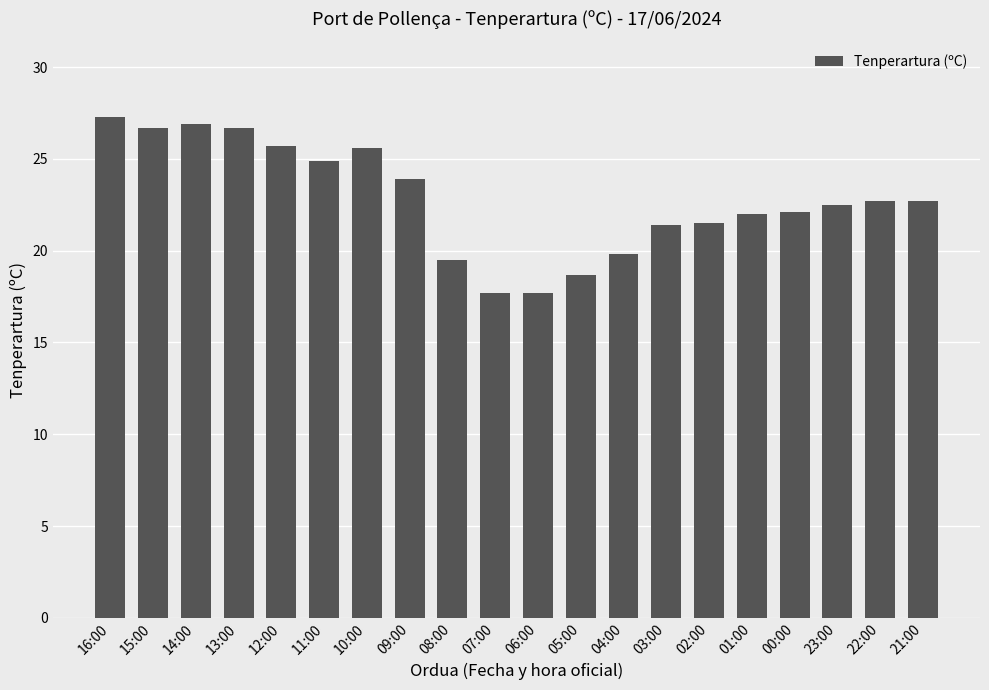

Is it true that the value at 00:00 is 36.0?

False